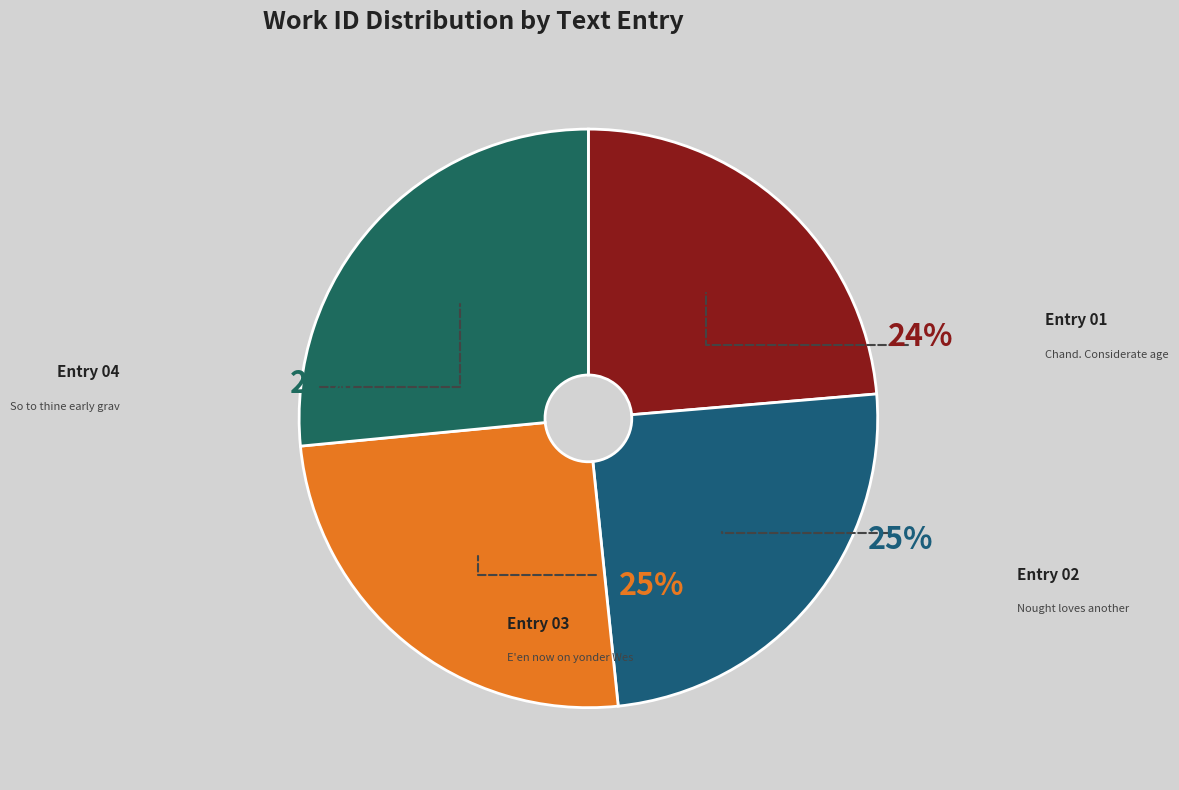

Which has a higher value, Entry 04 or Entry 02?

Entry 04